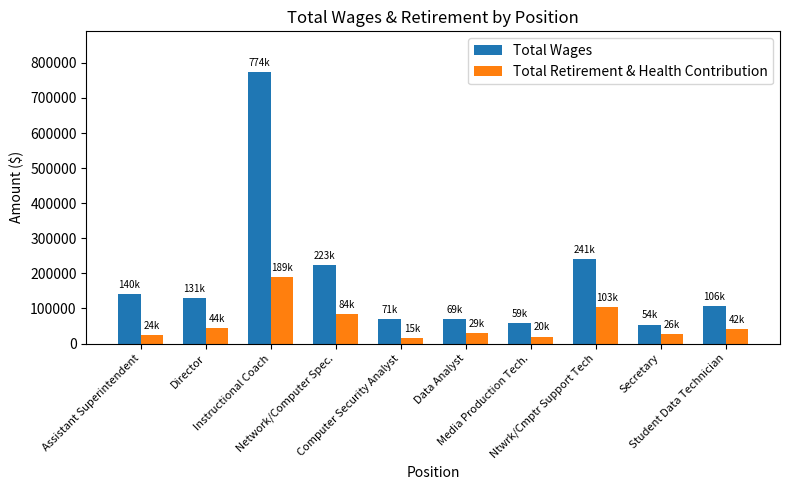

How many groups of bars are there?

10